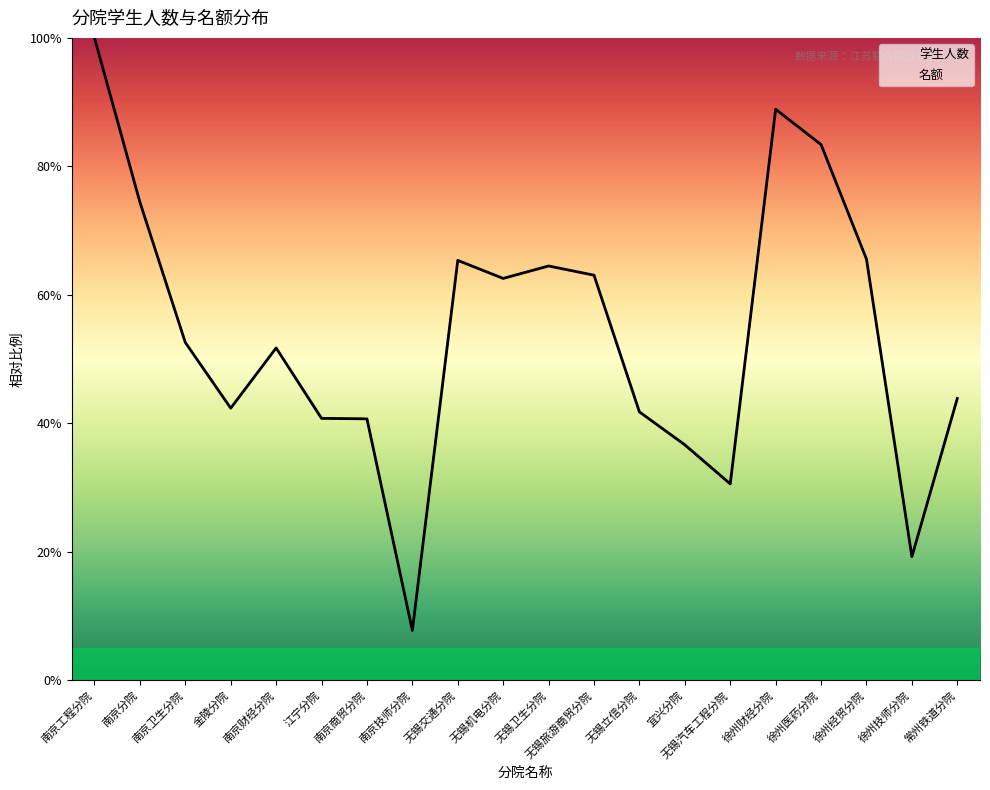

List the series in order of their peak value, lowest first.

学生人数, 名额